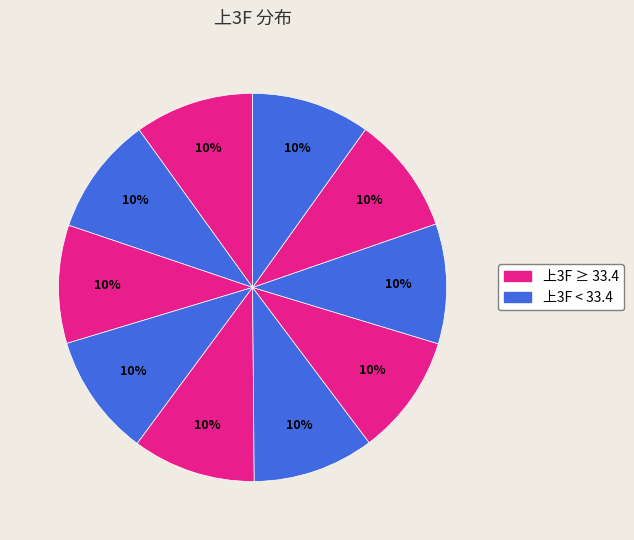

How many slices are in this pie chart?

10